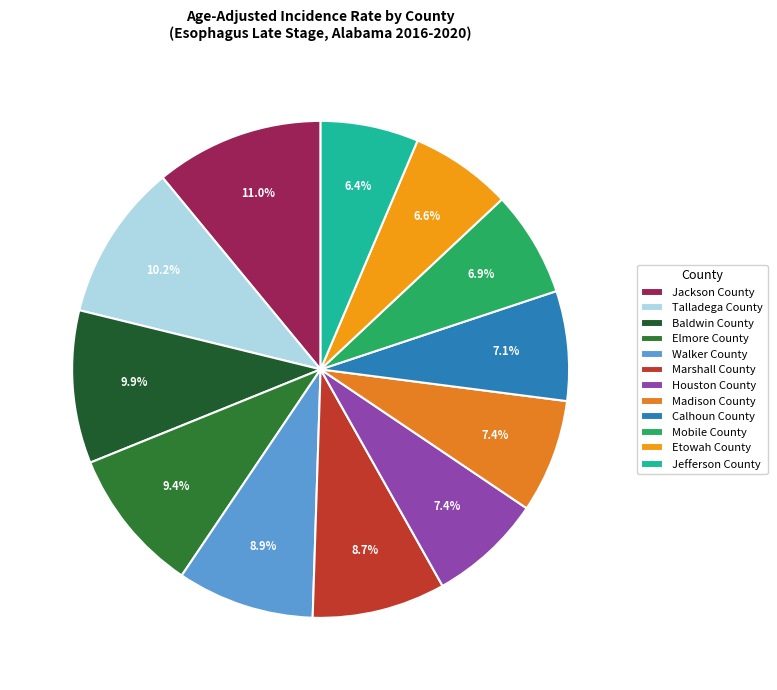

To the nearest percent, what is the combined percentage of Baldwin County and Calhoun County?

17%